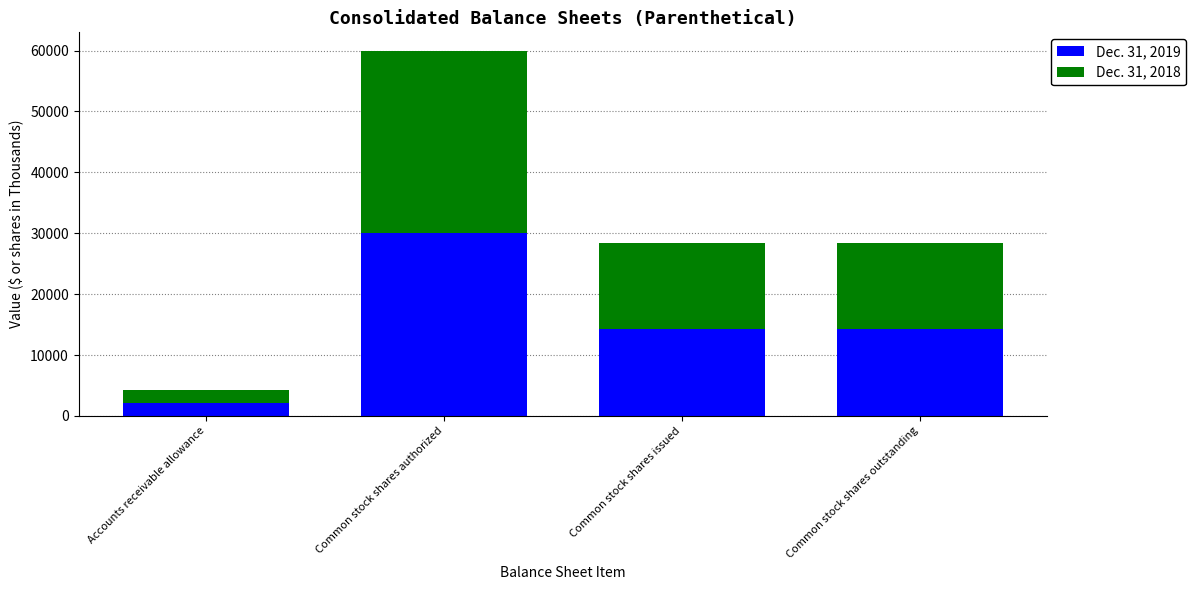

Is it true that Dec. 31, 2019 equals 30000 at Common stock shares authorized?

True